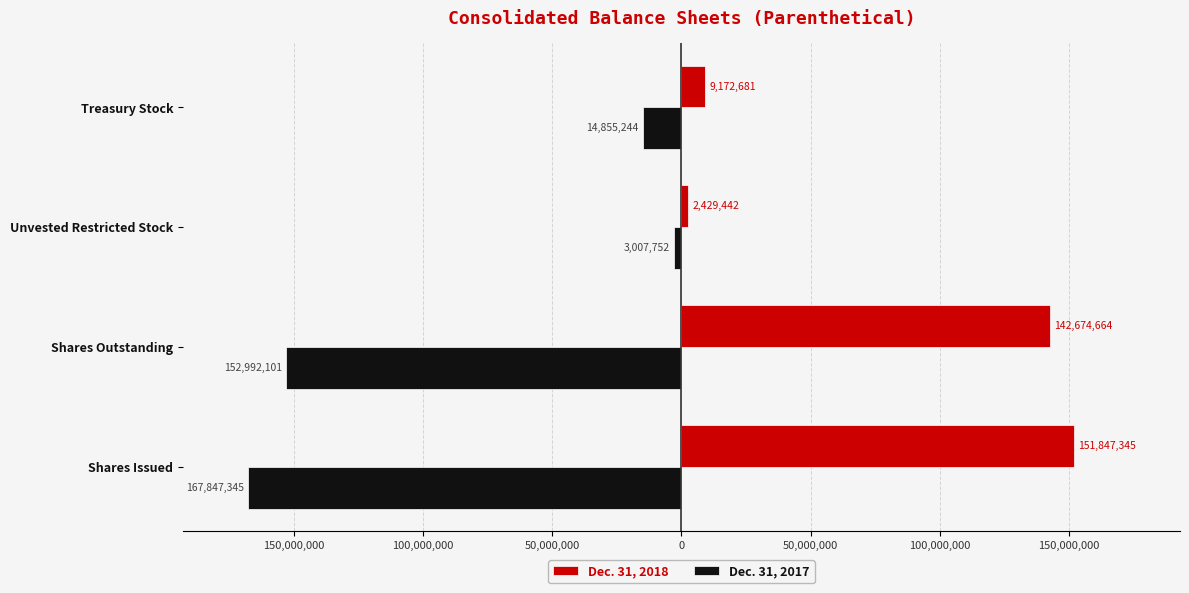

What are all the series names shown in the legend?

Dec. 31, 2018, Dec. 31, 2017